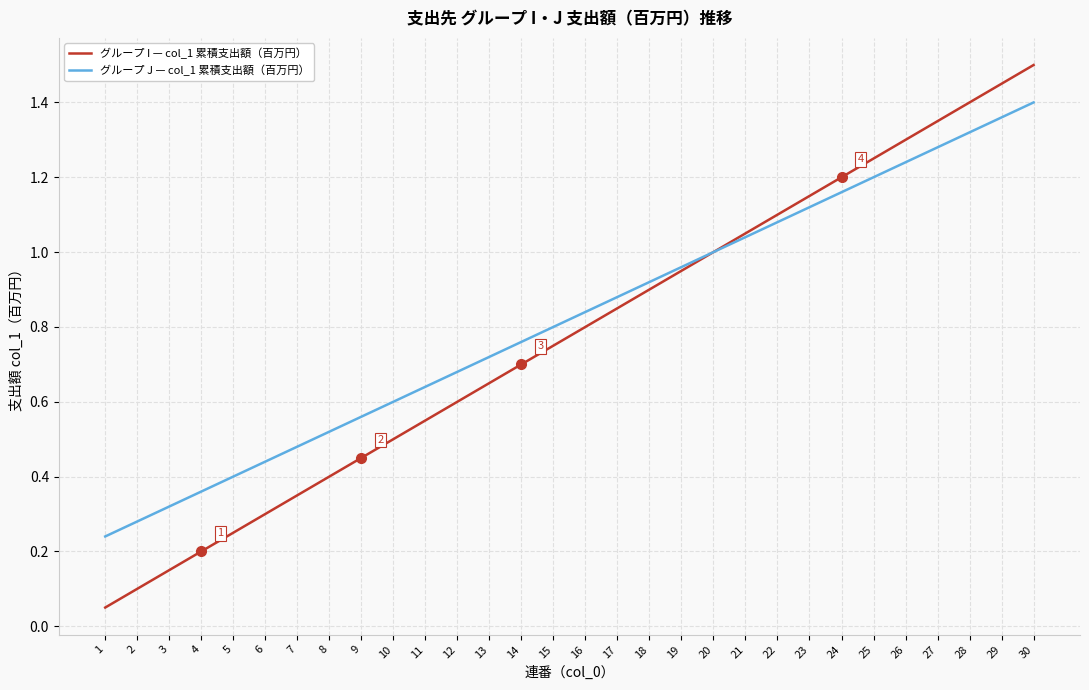

Which series has the widest spread of values?

グループ I — col_1 累積支出額（百万円）